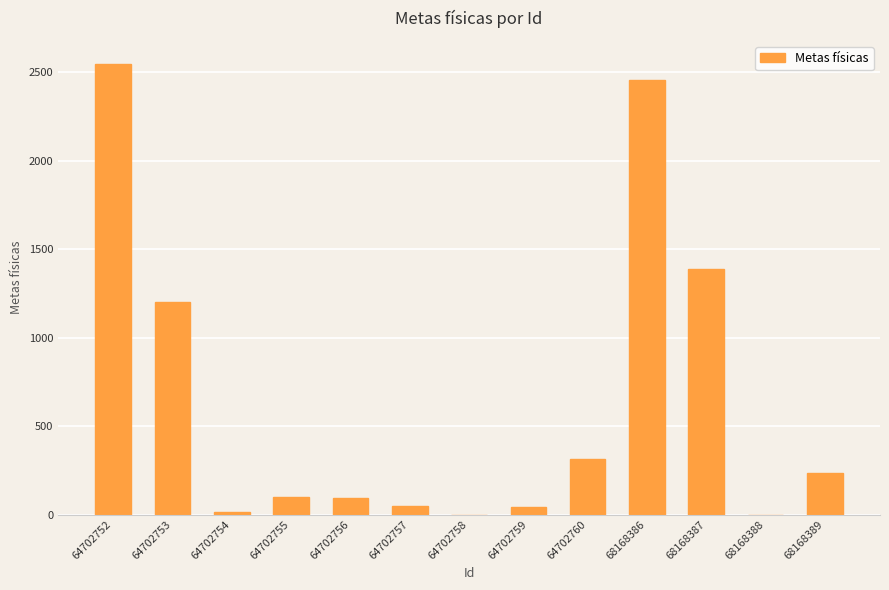

The value at 64702758 is 1451. True or false?

False